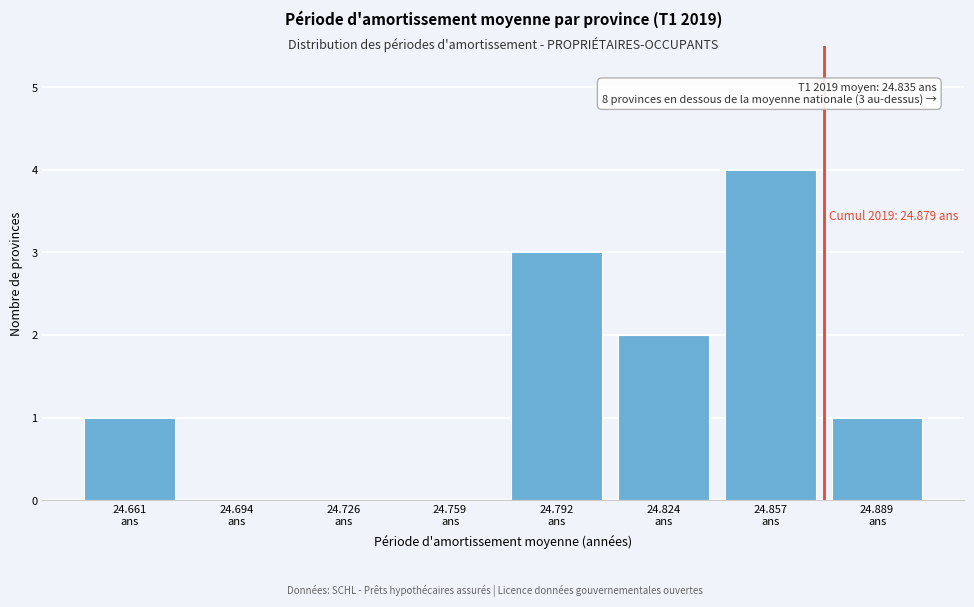

What is the sum of all values?

11